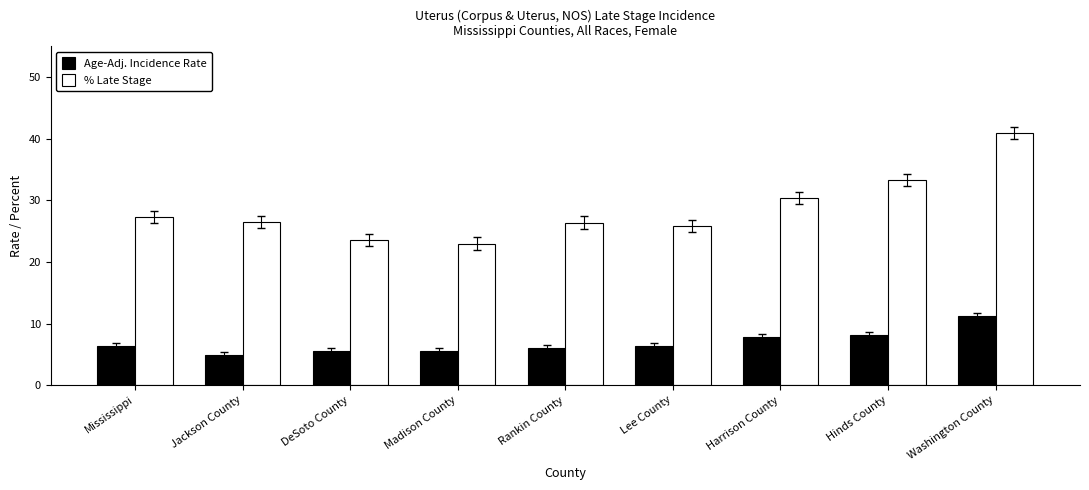

Which series has the largest range (max minus min)?

% Late Stage